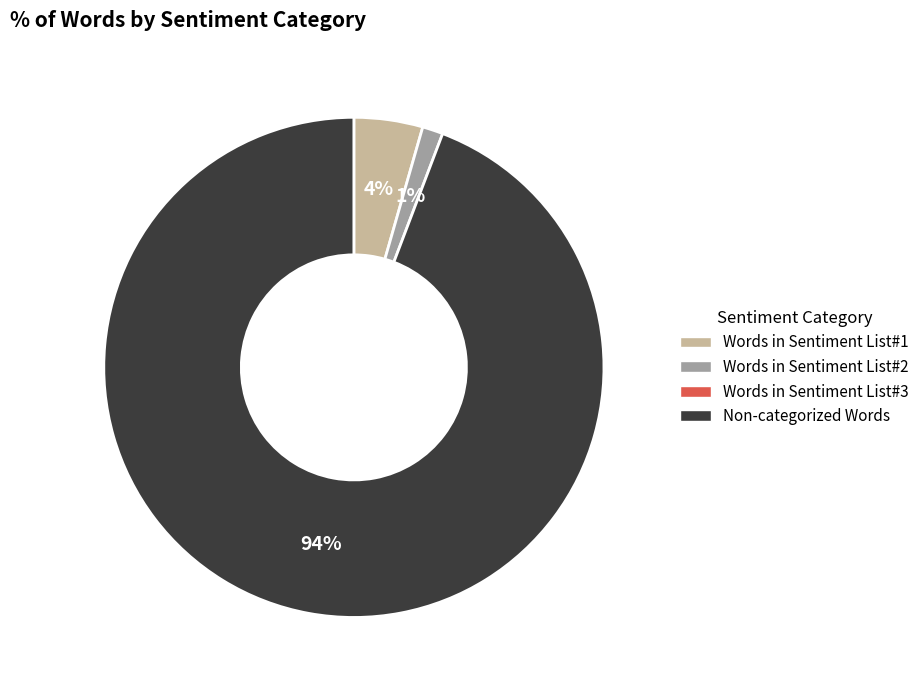

Is there a majority slice in this chart?

Yes